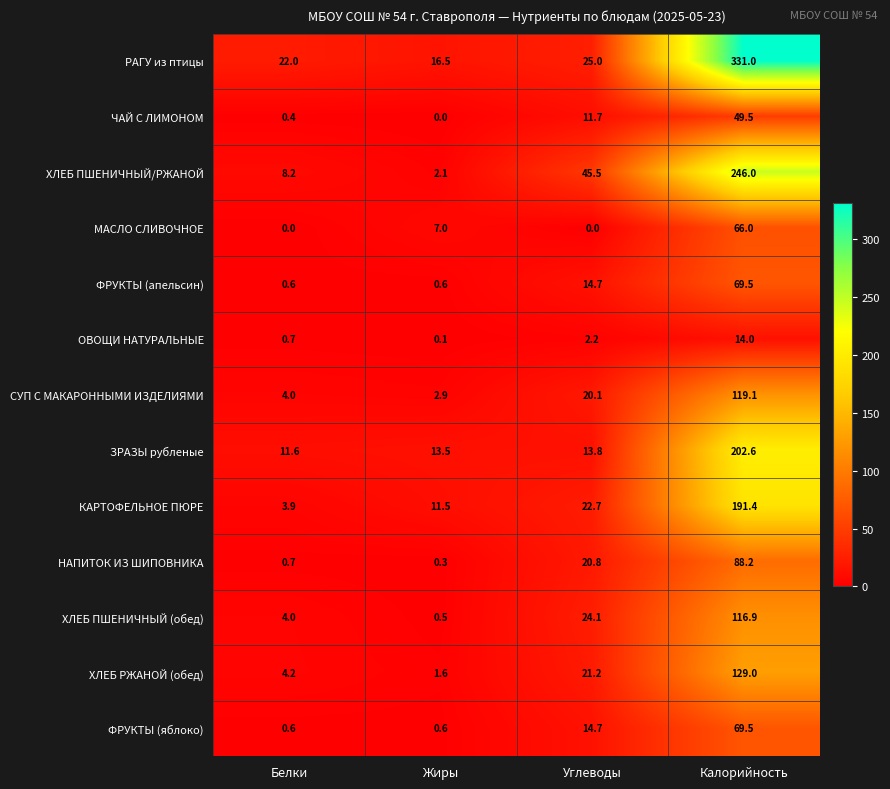

Read the ЗРАЗЫ рубленые value at Белки.

11.6